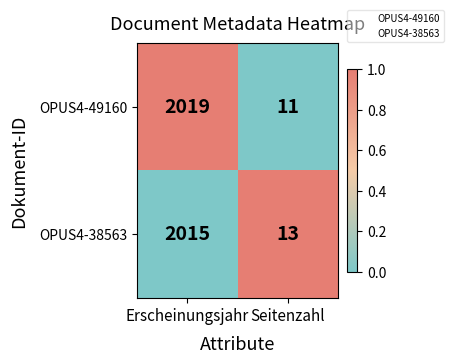

The value of OPUS4-38563 at Erscheinungsjahr is 3568. True or false?

False